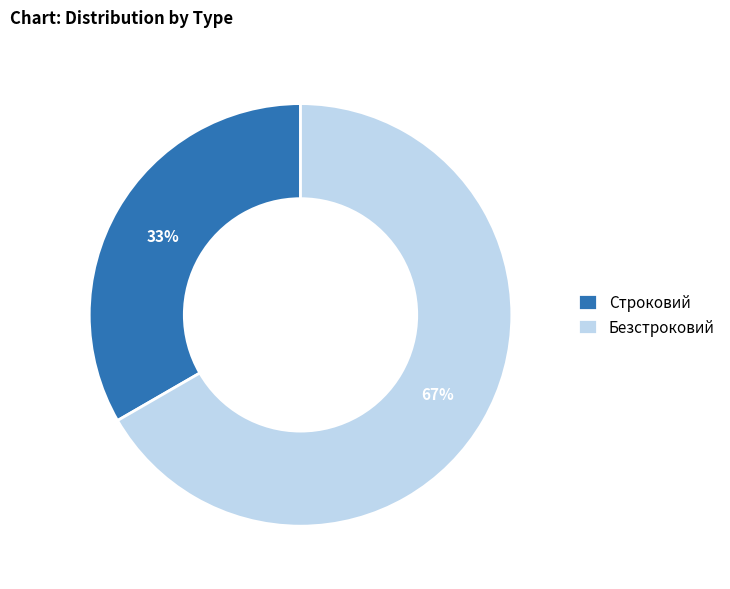

To the nearest percent, what portion does Безстроковий represent?

67%